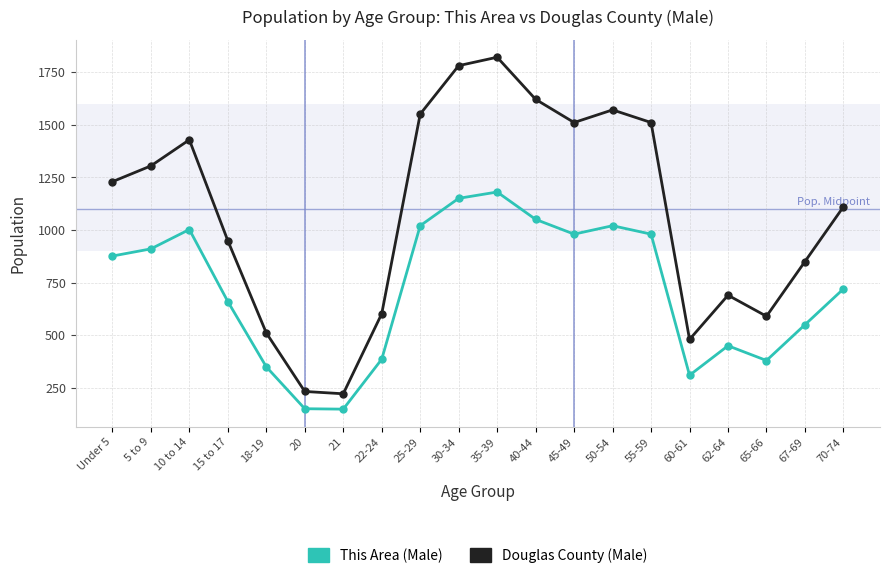

At how many categories does at least one series exceed 1059?

11